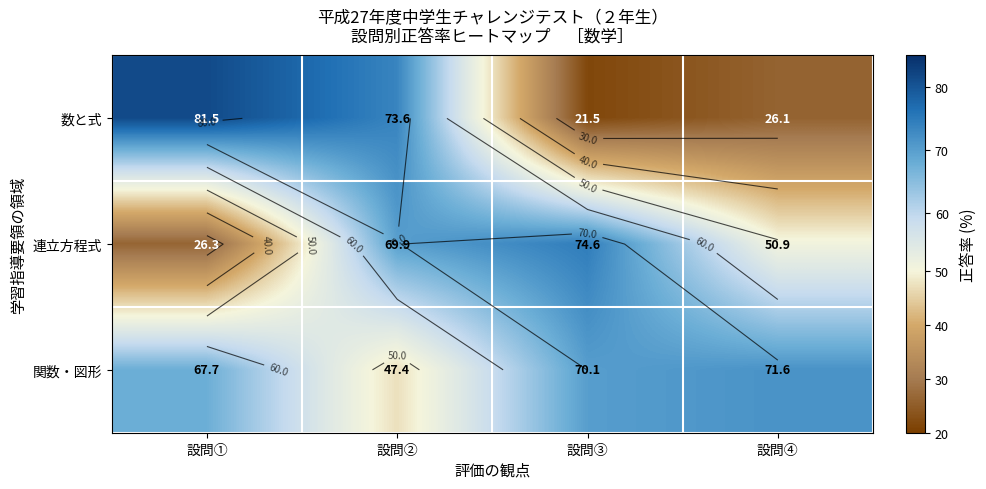

What is the difference between the maximum and minimum values in the 関数・図形 series?

24.2